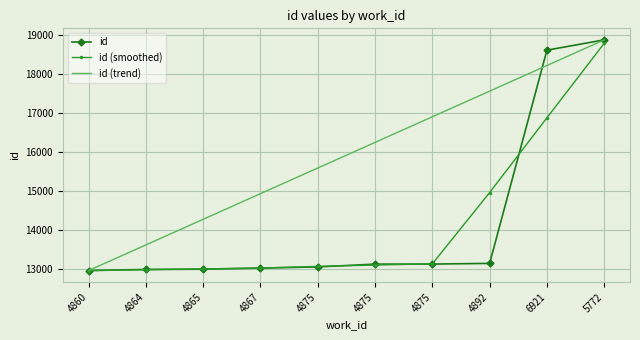

What are all the series names shown in the legend?

id, id (smoothed), id (trend)